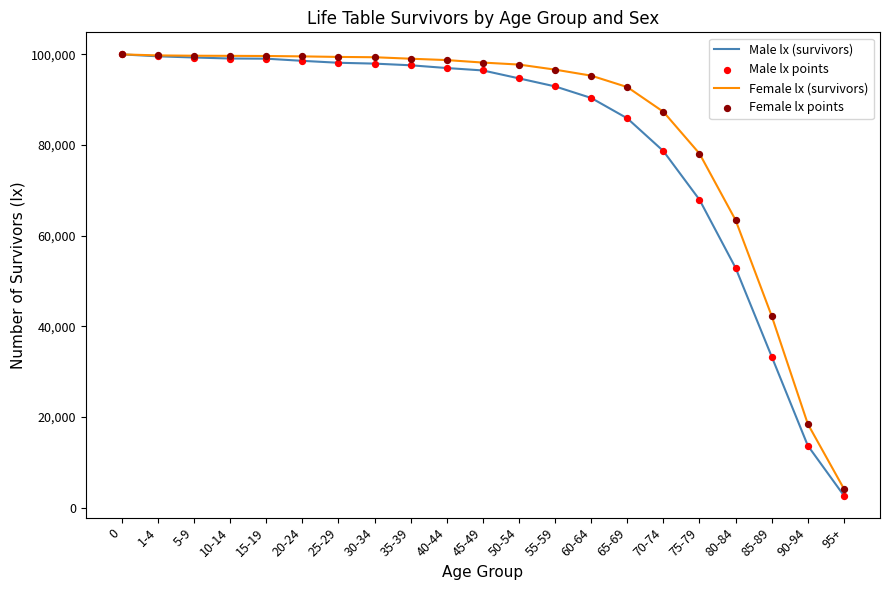

Which series has the largest range (max minus min)?

Male lx (survivors)